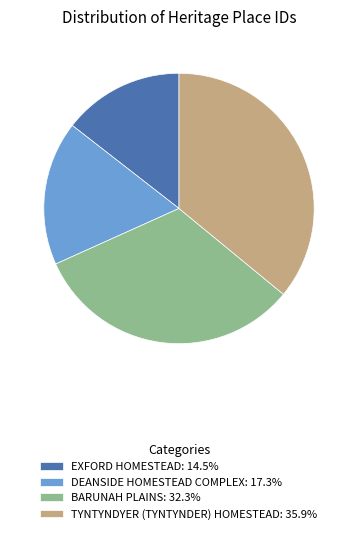

Does EXFORD HOMESTEAD account for over 50% of the chart?

No